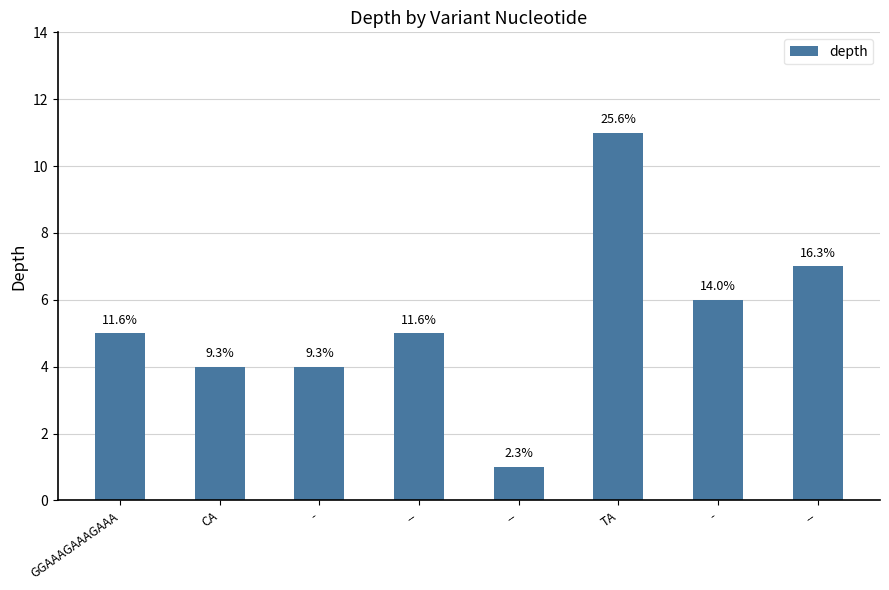

Reading right to left, list all the values displayed in this chart.

--=7	-=6	TA=11	--=1	--=5	-=4	CA=4	GGAAAGAAAGAAA=5